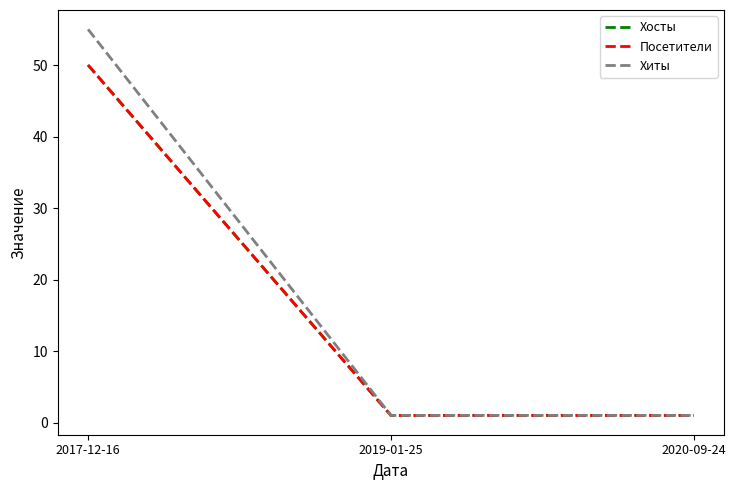

Is this an area chart (filled region under the line)?

No